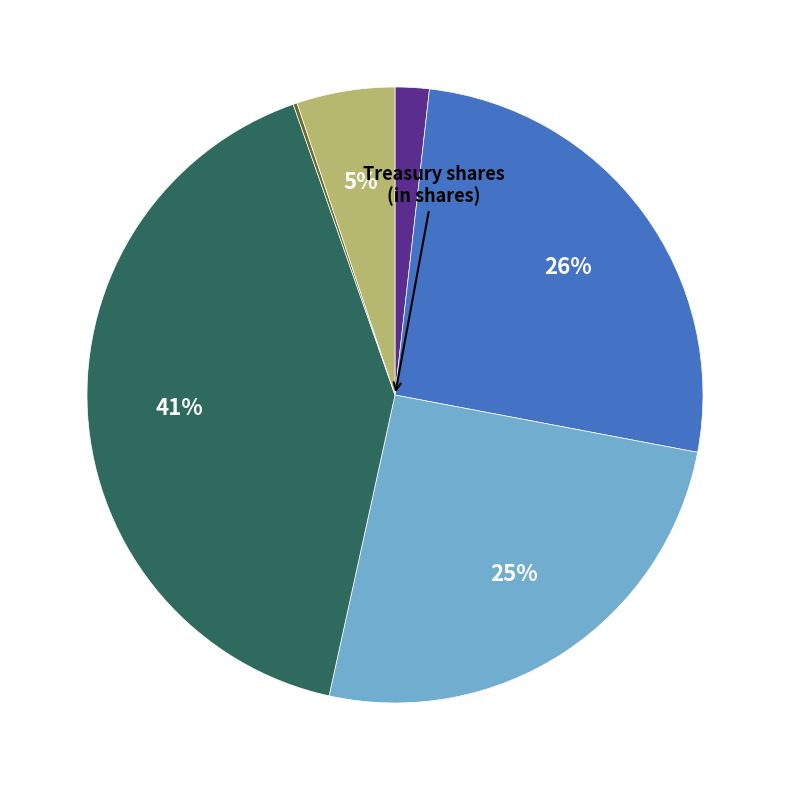

To the nearest percent, what is the difference between the largest and smallest slice percentages?

41%